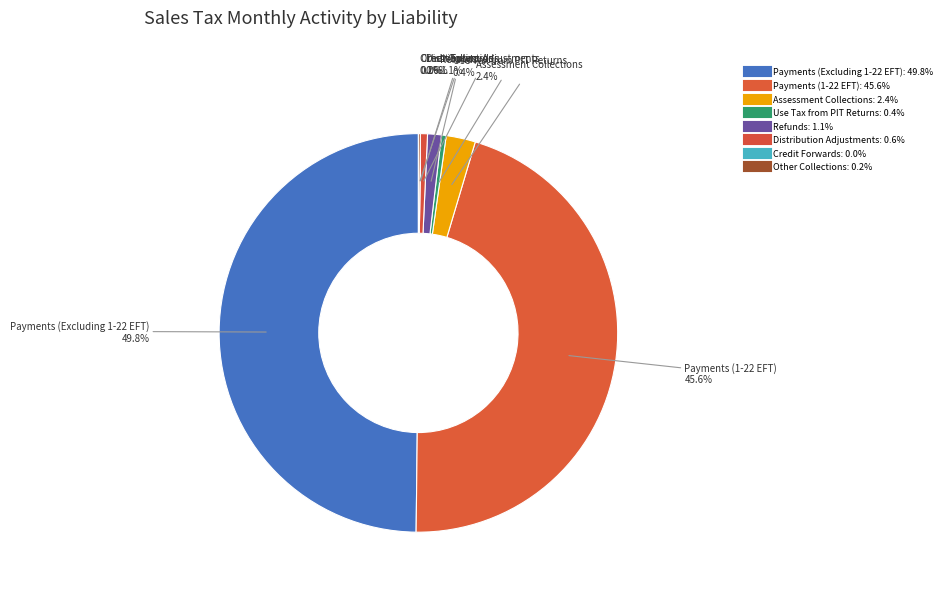

Does any single category account for the majority?

No